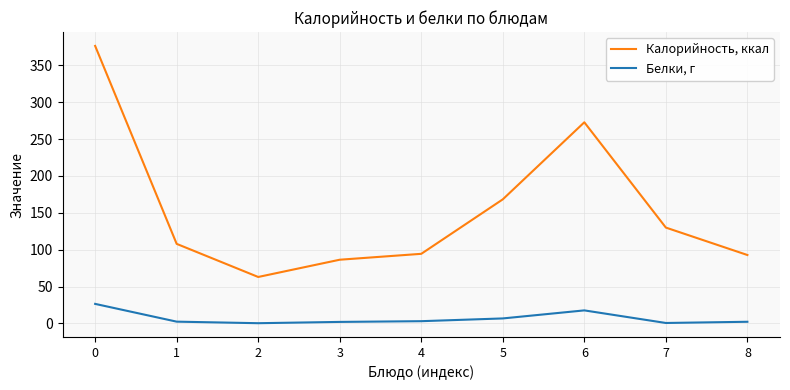

True or false: Калорийность, ккал and Белки, г cross at least once.

False